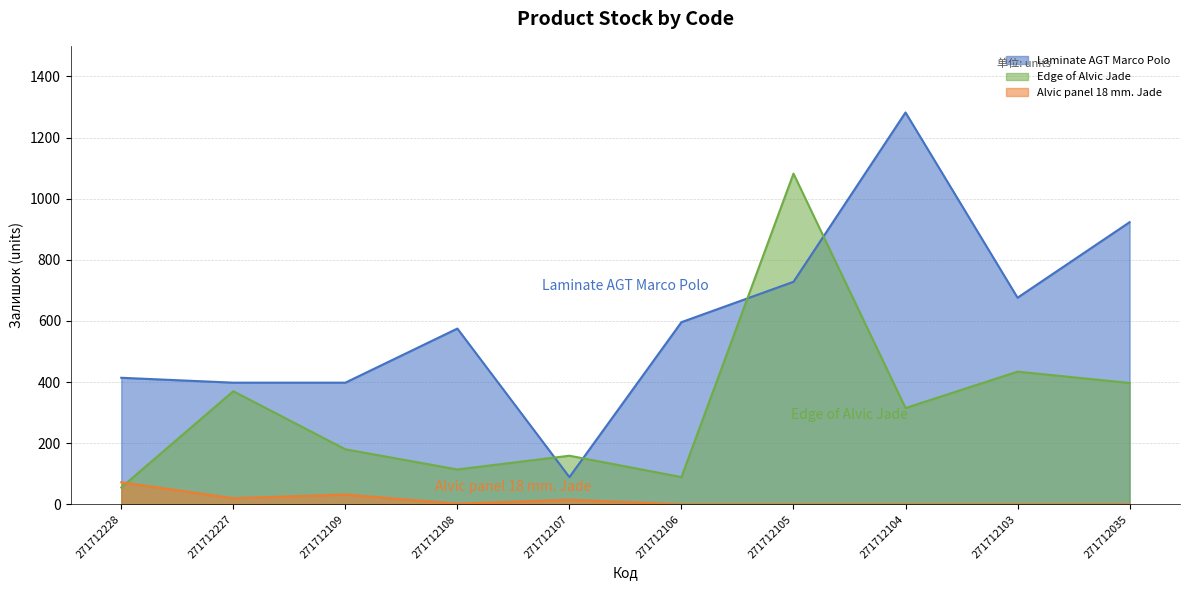

The value of Edge of Alvic Jade at 271712109 is 180. True or false?

True